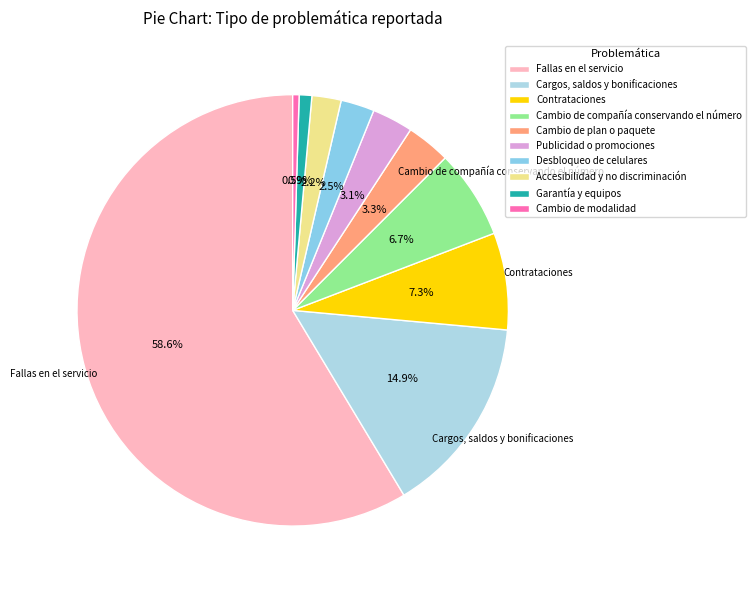

To the nearest percent, what is the combined percentage of Desbloqueo de celulares and Accesibilidad y no discriminación?

5%